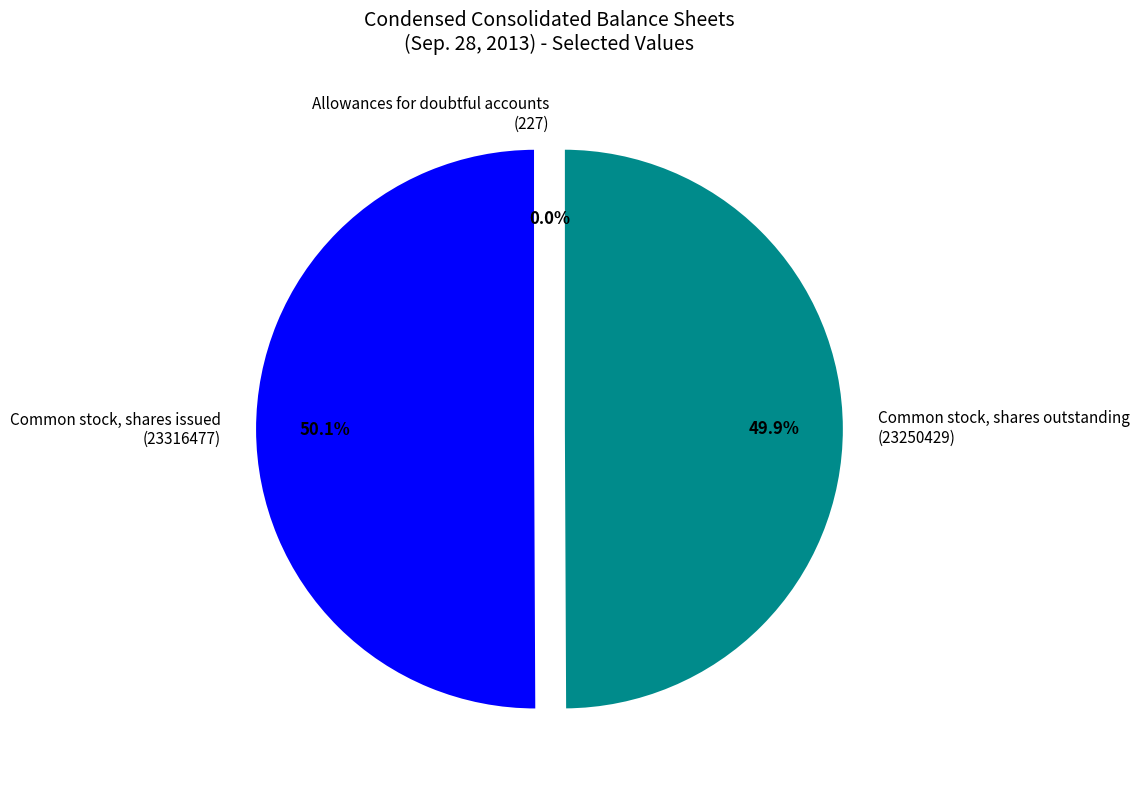

To the nearest percent, what is the difference between the largest and smallest slice percentages?

50%